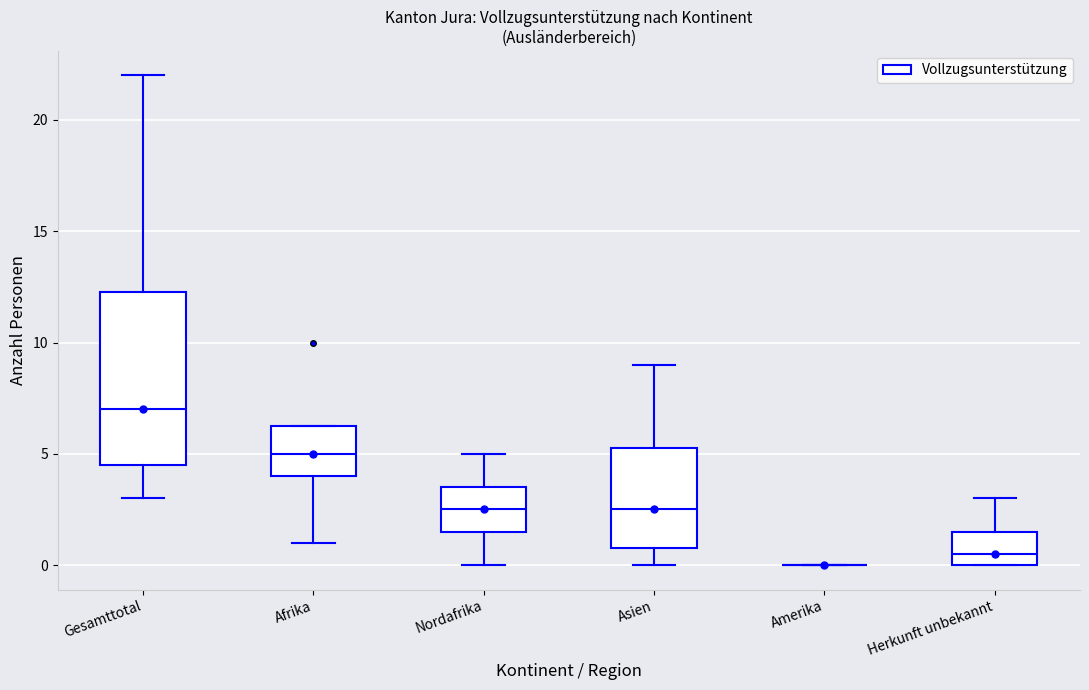

Reading left to right, transcribe this box plot: for each box, give where its median line is, the range the box spans, and where its two whiskers end, as read against the y-axis. The values are not printed on the chart, so give them approximately, as read against the axis.

Gesamttotal: median 7.0, box 4.5 to 12.5, whiskers 3.0 to 22.0
Afrika: median 5.0, box 4.0 to 6.5, whiskers 1.0 to 6.5
Nordafrika: median 2.5, box 1.5 to 3.5, whiskers 0.0 to 5.0
Asien: median 2.5, box 1.0 to 5.5, whiskers 0.0 to 9.0
Amerika: box collapsed to a line at 0.0, whiskers 0.0 to 0.0
Herkunft unbekannt: median 0.5, box 0.0 to 1.5, whiskers 0.0 to 3.0